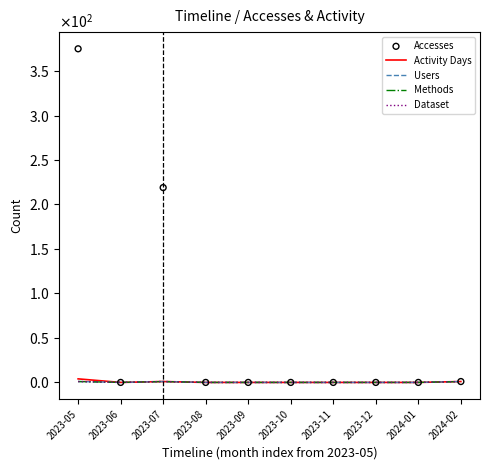

What are all the series names shown in the legend?

Activity Days, Users, Methods, Dataset, Accesses